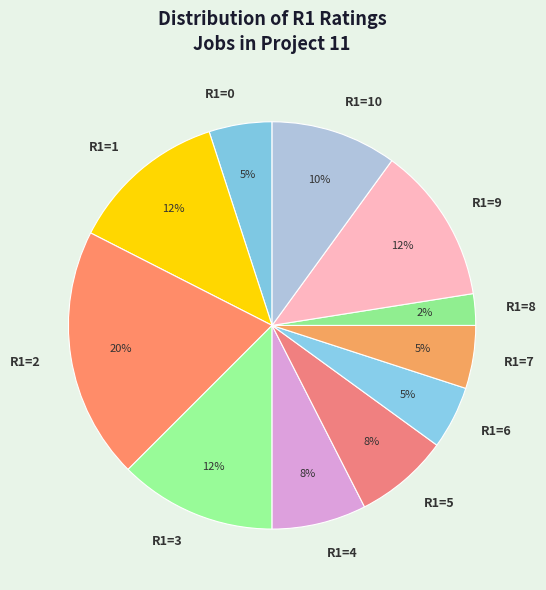

Approximately how many times larger is the value at R1=2 compared to R1=0?

4.0